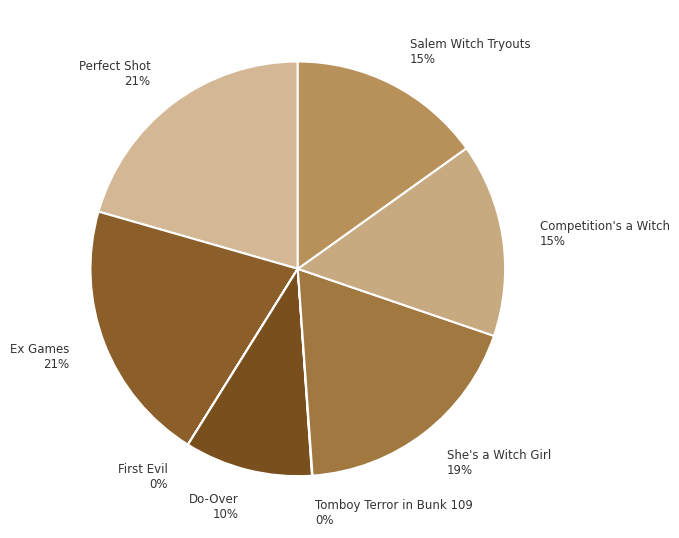

What is the ratio of the value at Competition's a Witch 15% to the value at Salem Witch Tryouts 15%?

1.0